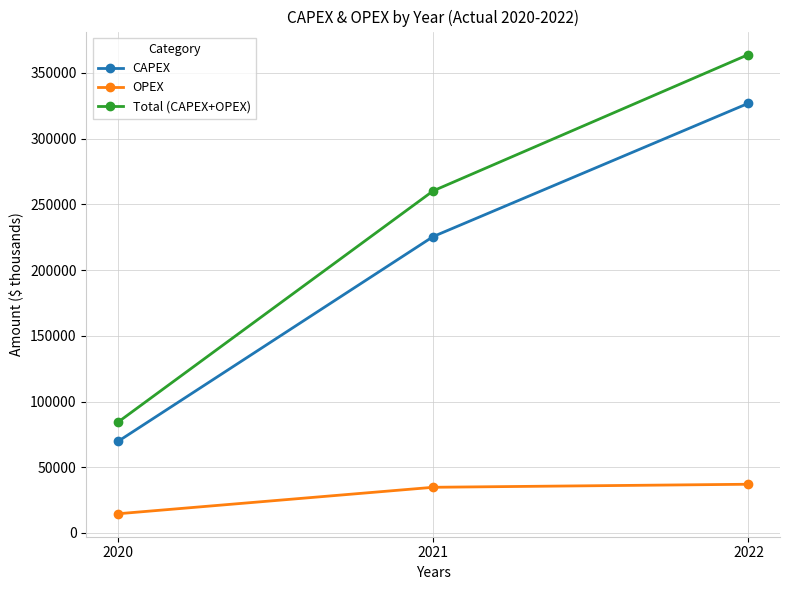

How many distinct data groups are displayed?

3